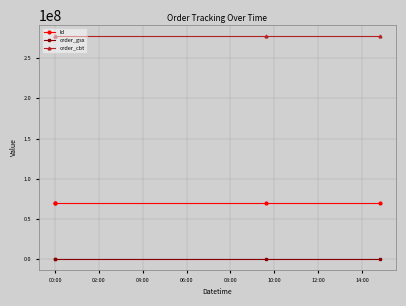

Which series has the largest total across all categories?

order_cbt